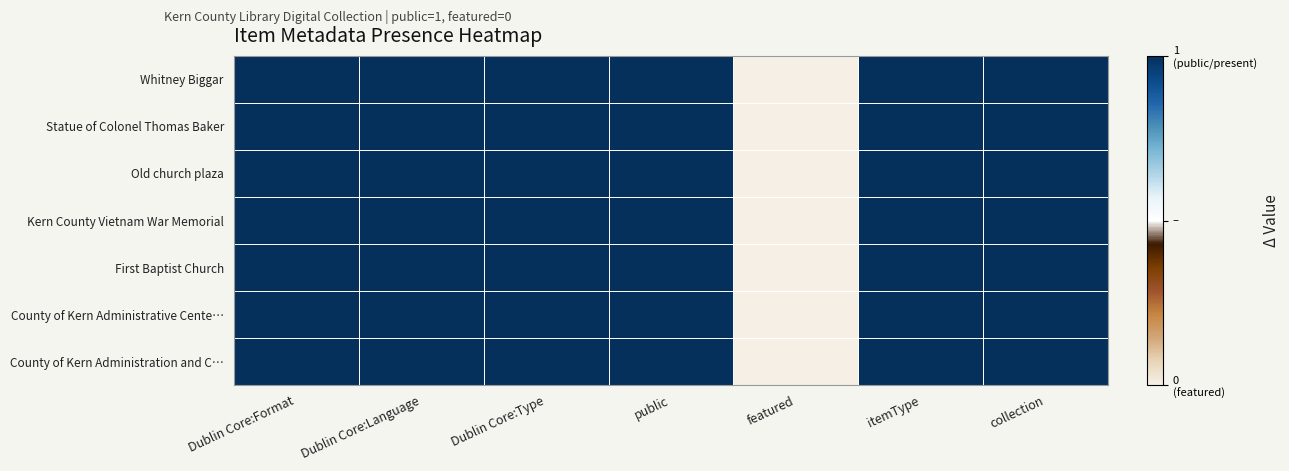

What is the smallest value displayed?

-1